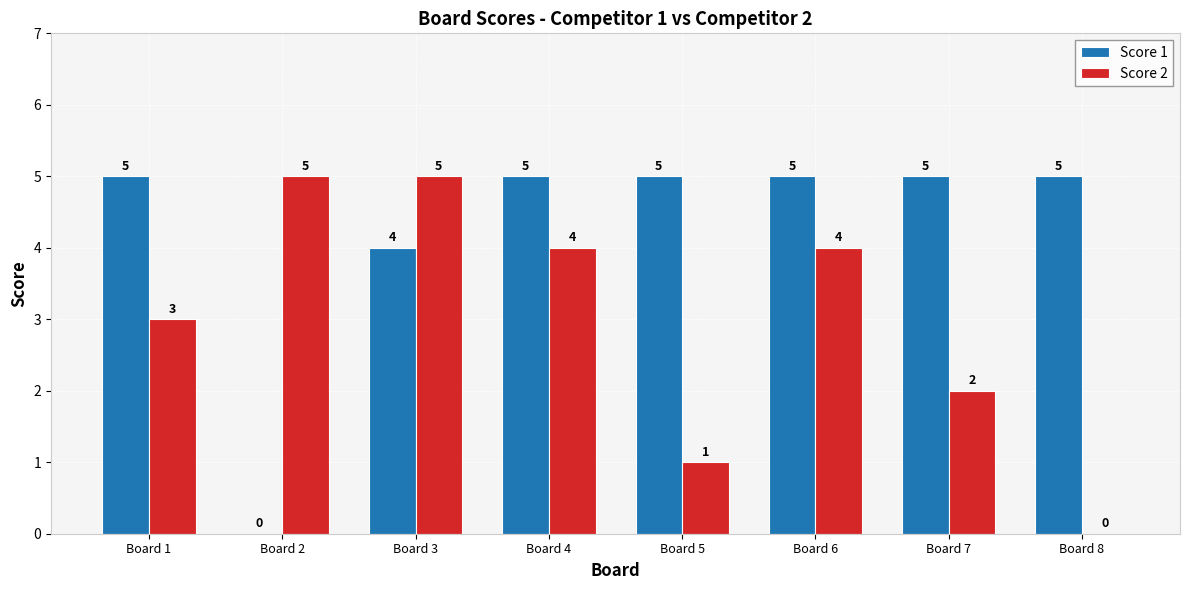

The value of Score 1 at Board 8 is 7. True or false?

False